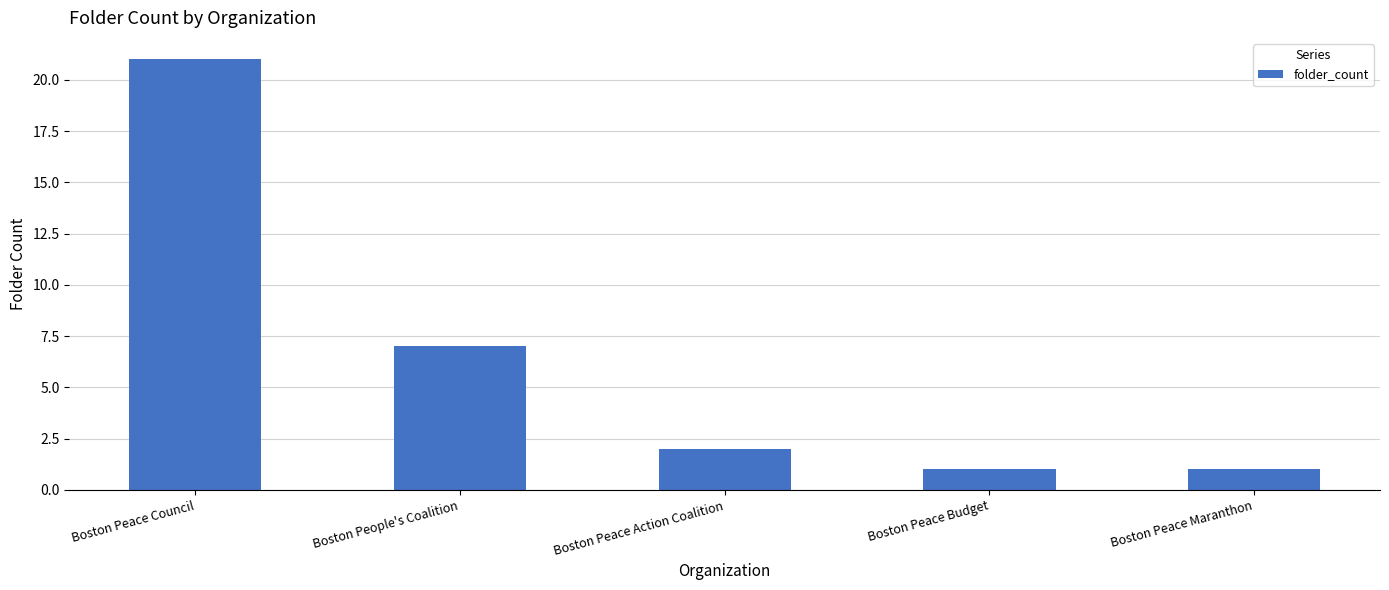

What is the value of the 5th bar from the left?

1